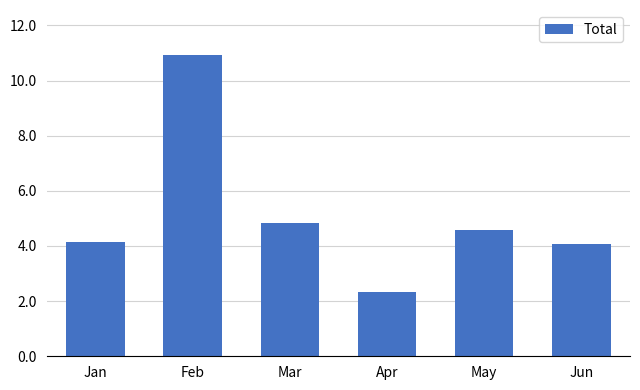

What is the smallest value displayed?

2.3